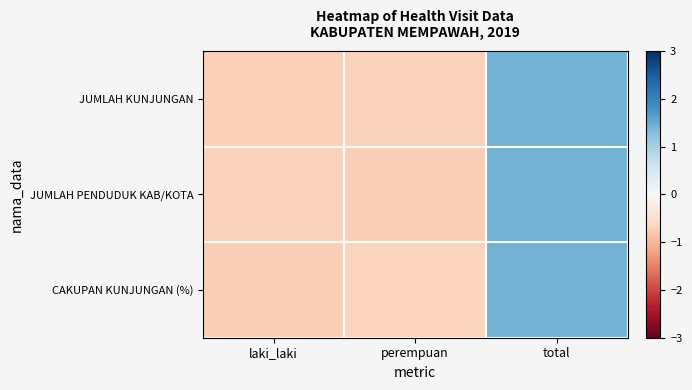

Reading left to right, what are all the values shown in this chart?

JUMLAH KUNJUNGAN: laki_laki=-0.7	perempuan=-0.7	total=1.4
JUMLAH PENDUDUK KAB/KOTA: laki_laki=-0.7	perempuan=-0.7	total=1.4
CAKUPAN KUNJUNGAN (%): laki_laki=-0.7	perempuan=-0.7	total=1.4